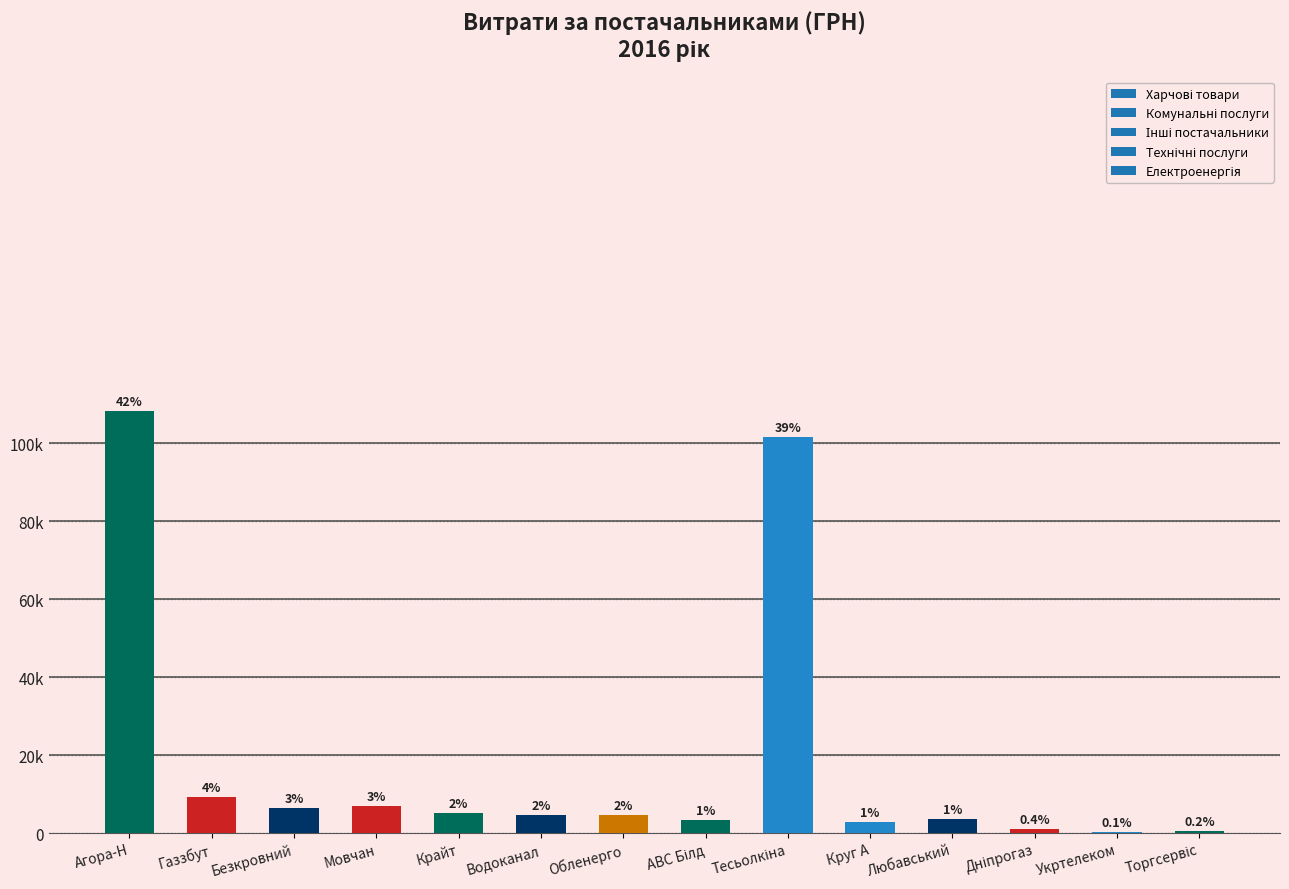

Are the bars horizontal?

No